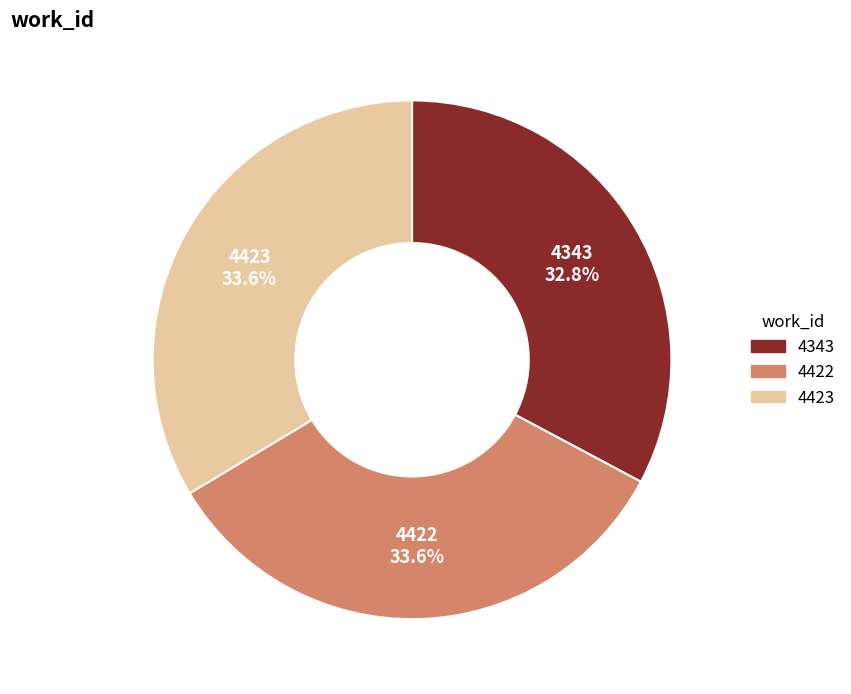

Which slice is the smallest?

4343